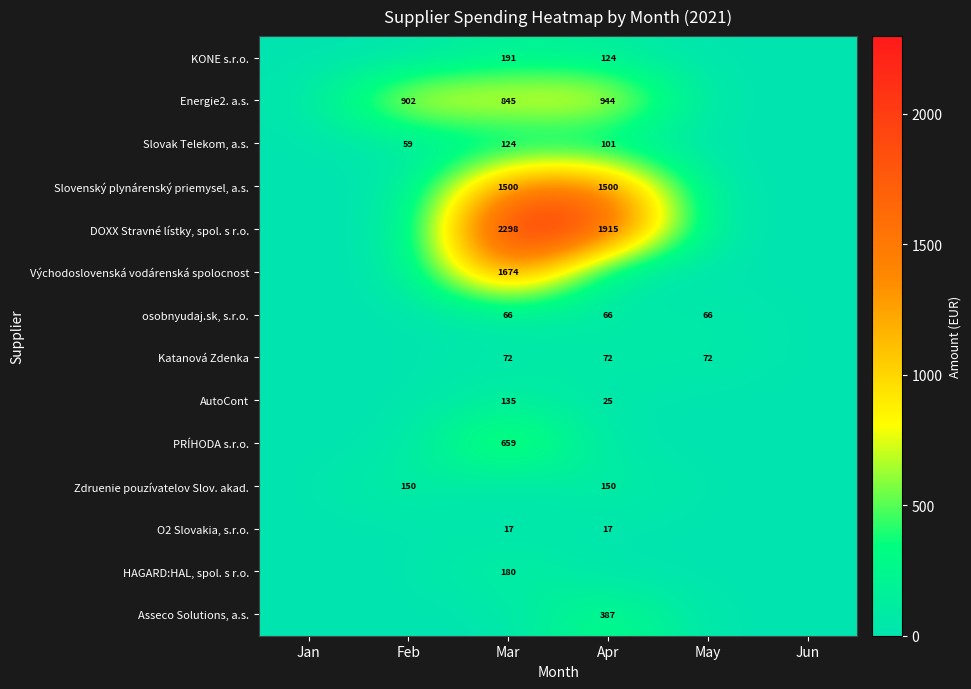

At which category does the chart reach its peak across all series?

Mar